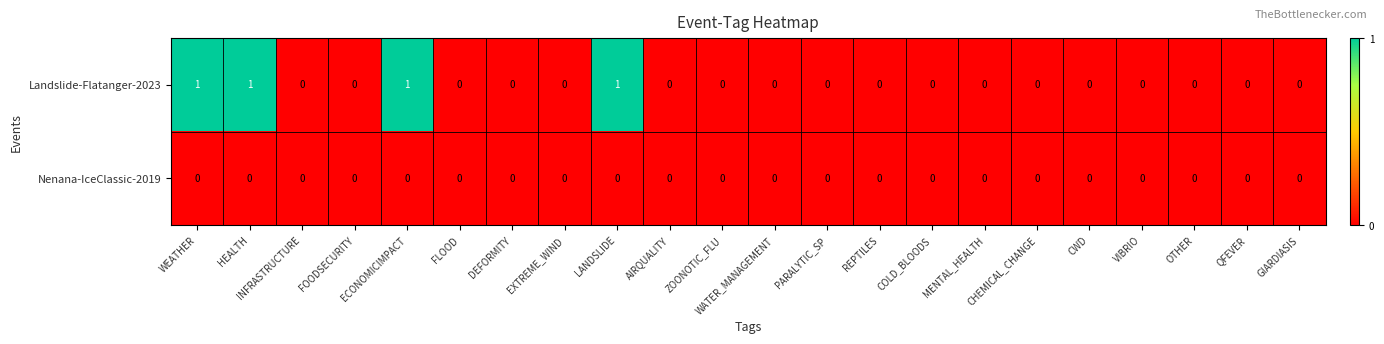

How many distinct data groups are displayed?

2